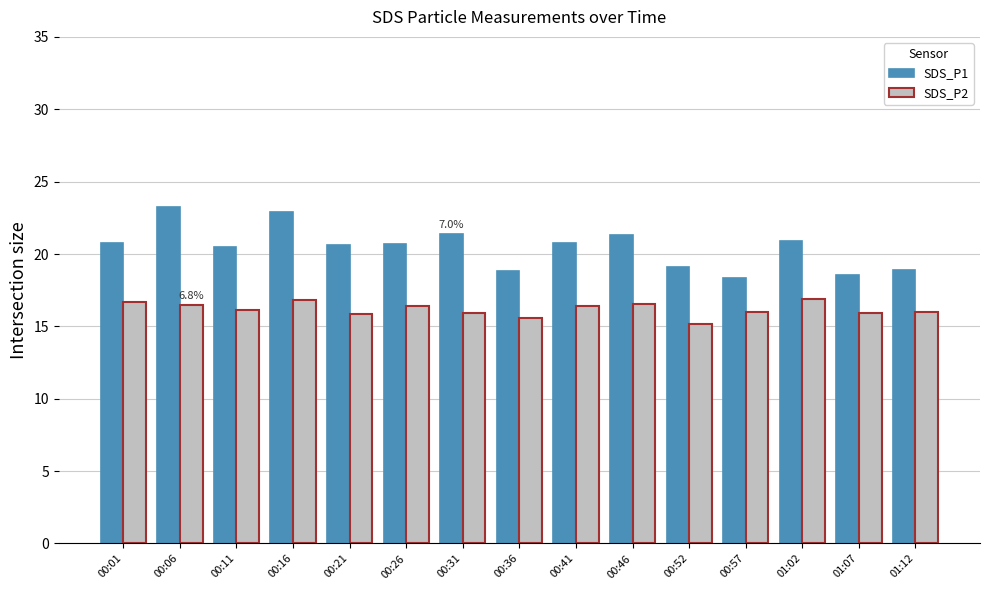

Rank the series by their maximum value, from highest to lowest.

SDS_P1, SDS_P2